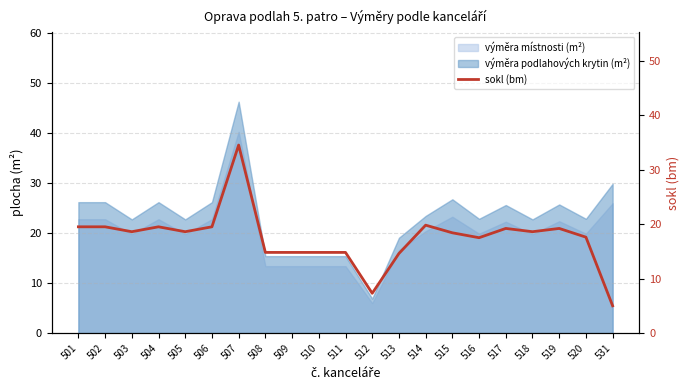

Which has a higher value, 513 or 506?

506